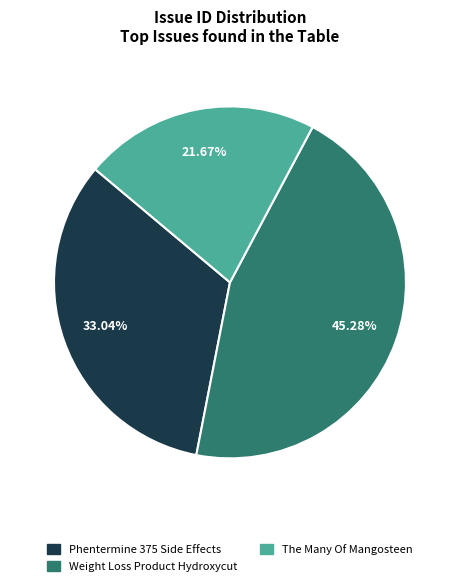

Is there a majority slice in this chart?

No